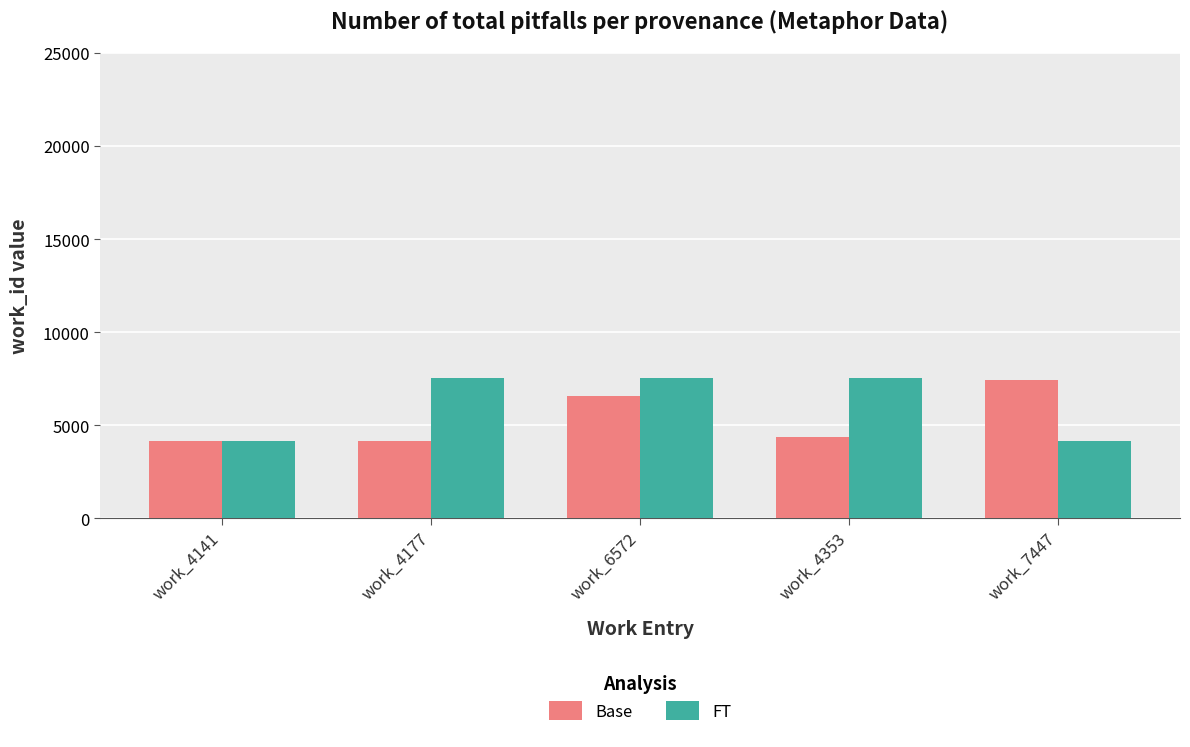

What is the difference between the FT values at work_4177 and work_7447?

3386